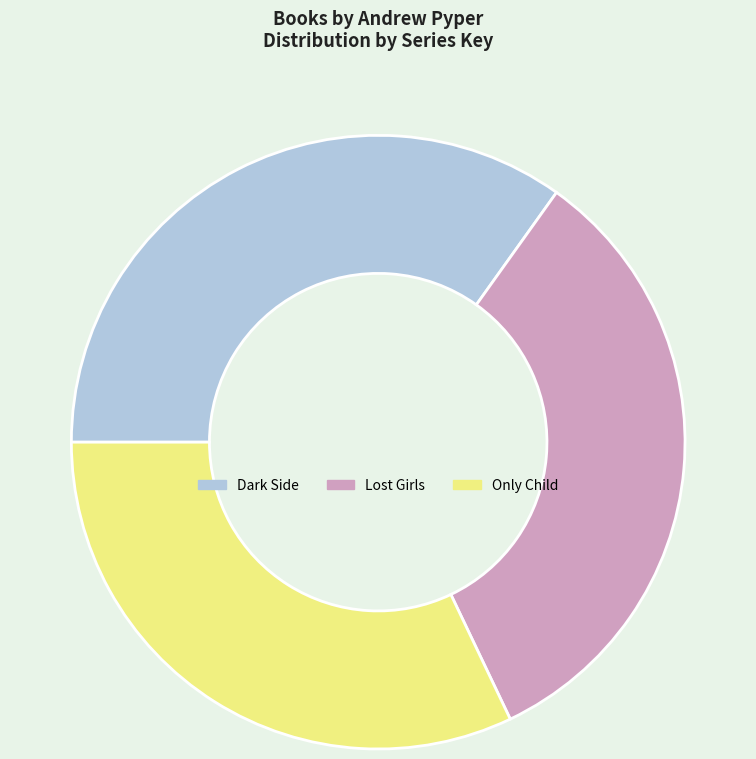

Rank the categories by value from highest to lowest.

Dark Side, Lost Girls, Only Child